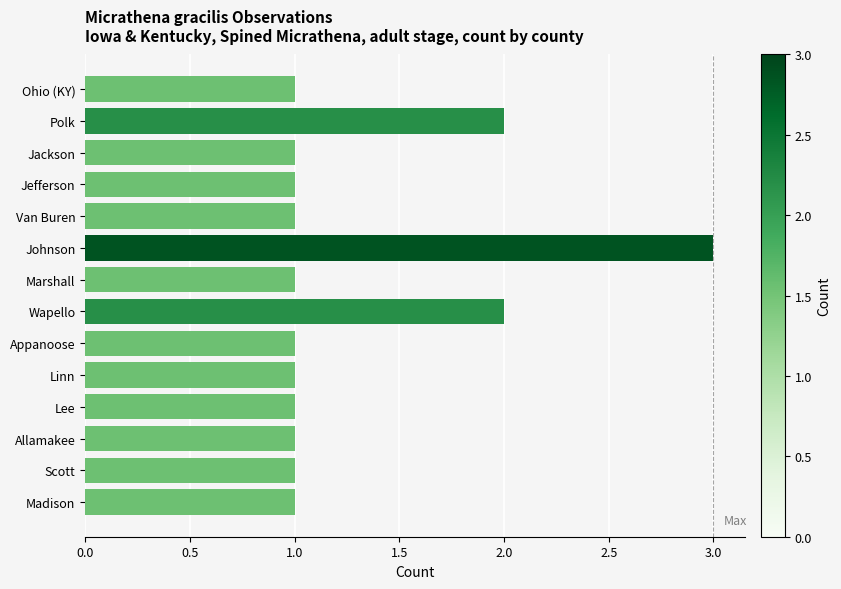

How many bars are there in total?

14